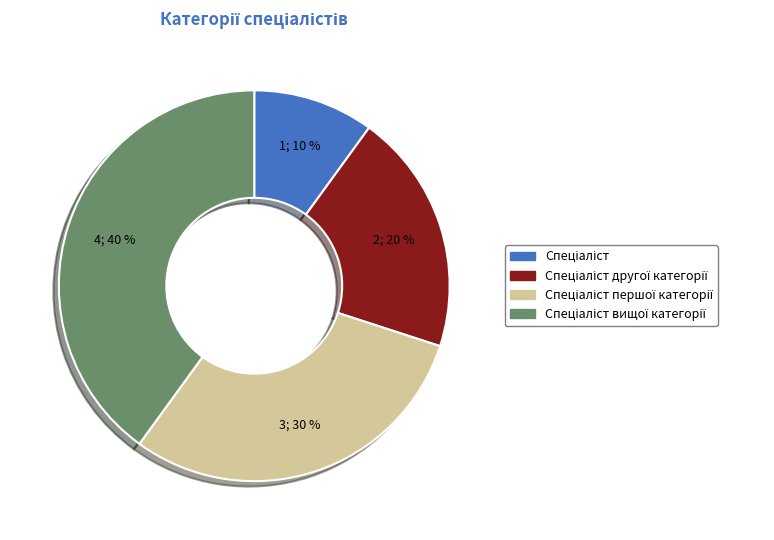

To the nearest percent, what is the difference between the largest and smallest slice percentages?

30%